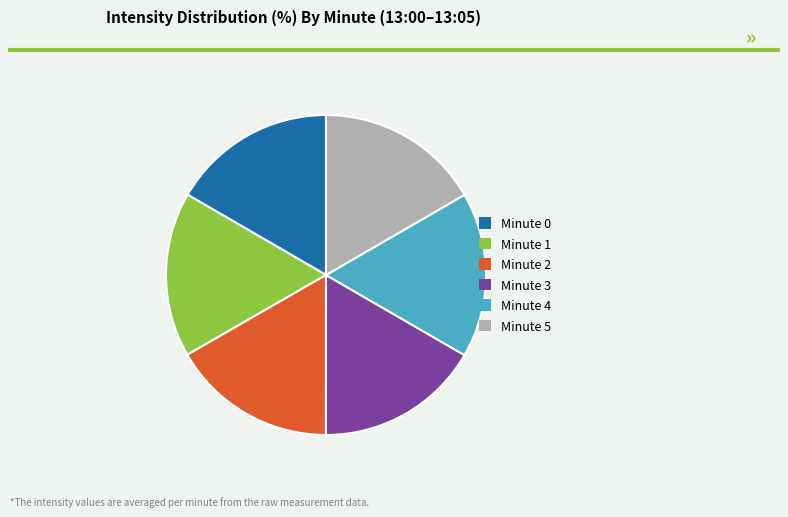

Approximately how many times larger is the value at Minute 0 compared to Minute 1?

1.0